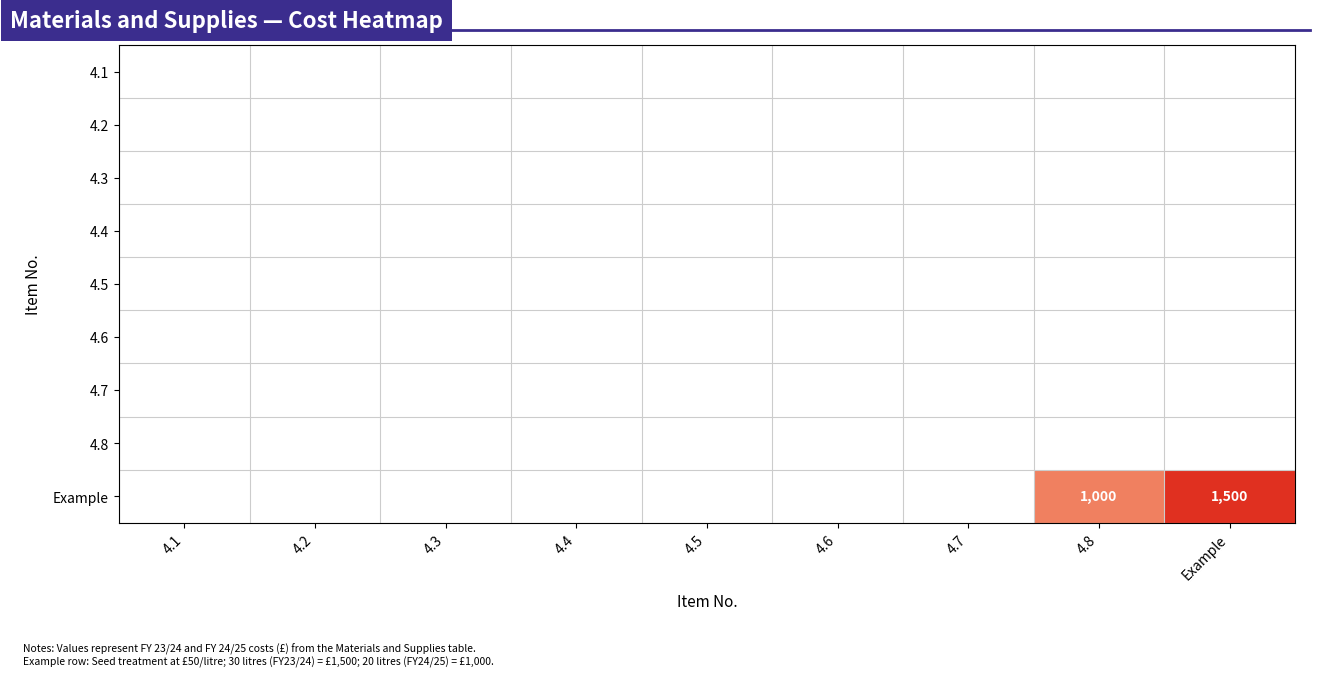

Which series has the largest total across all categories?

Example